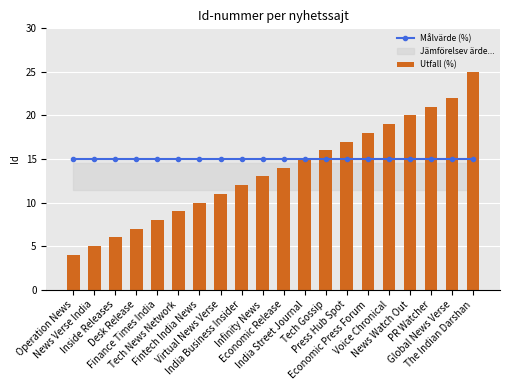

Rank the series by their maximum value, from highest to lowest.

Utfall (%), Målvärde (%)